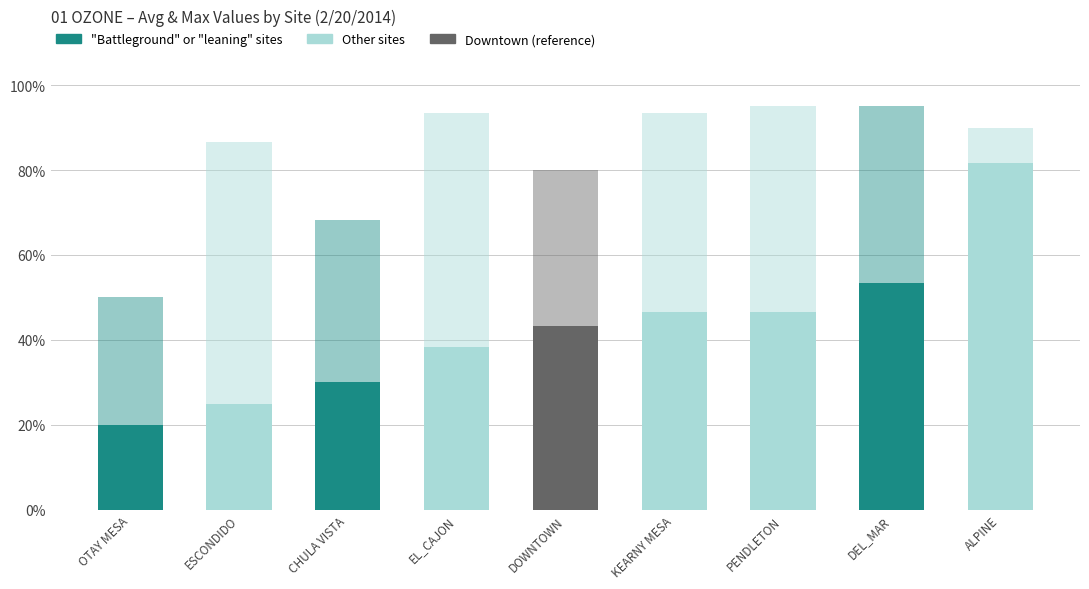

What is the sum of all values?

385.0